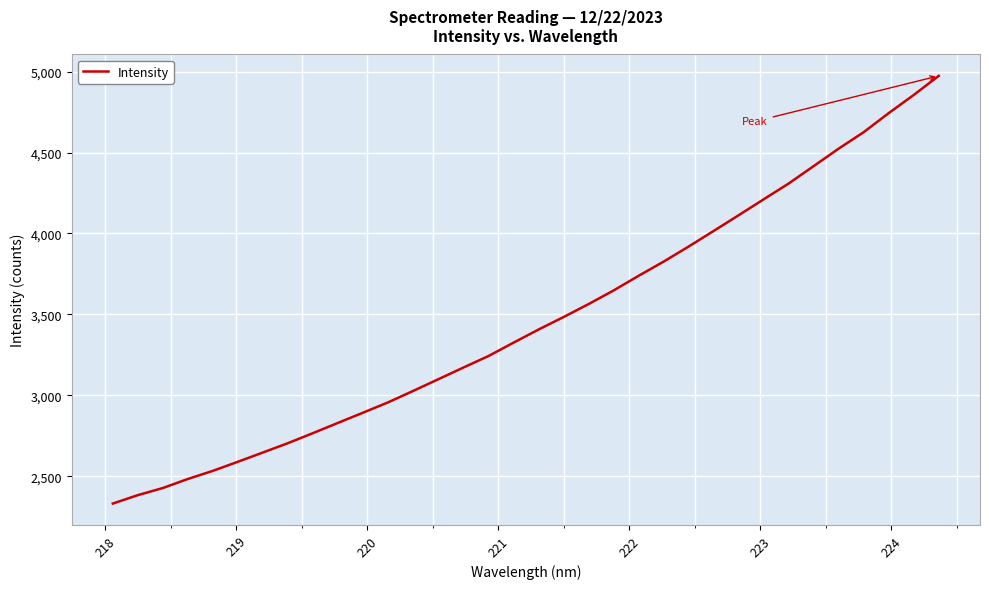

What is the maximum value shown in the chart?

4974.0